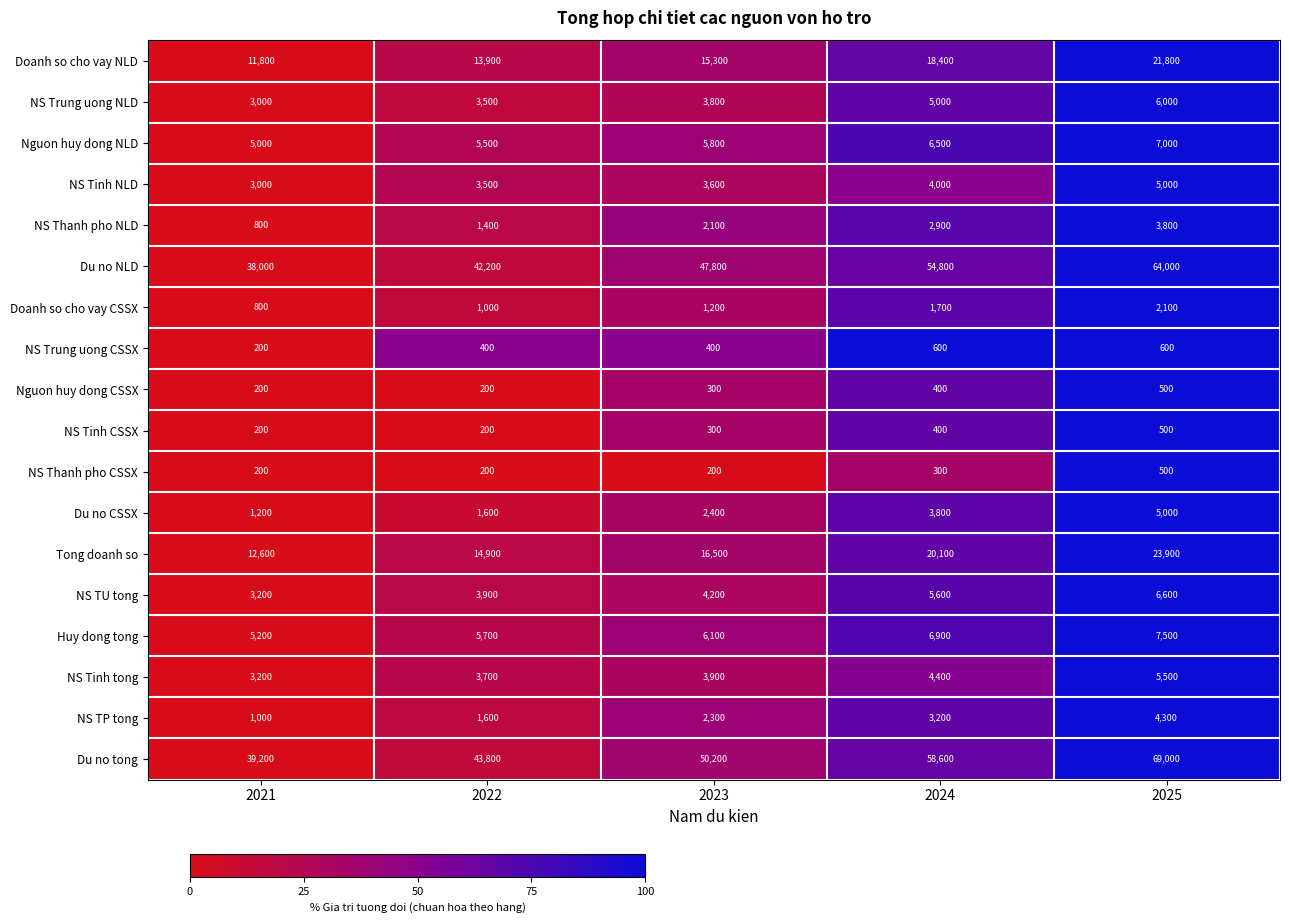

What is the average value of the NS Tinh CSSX series?

320